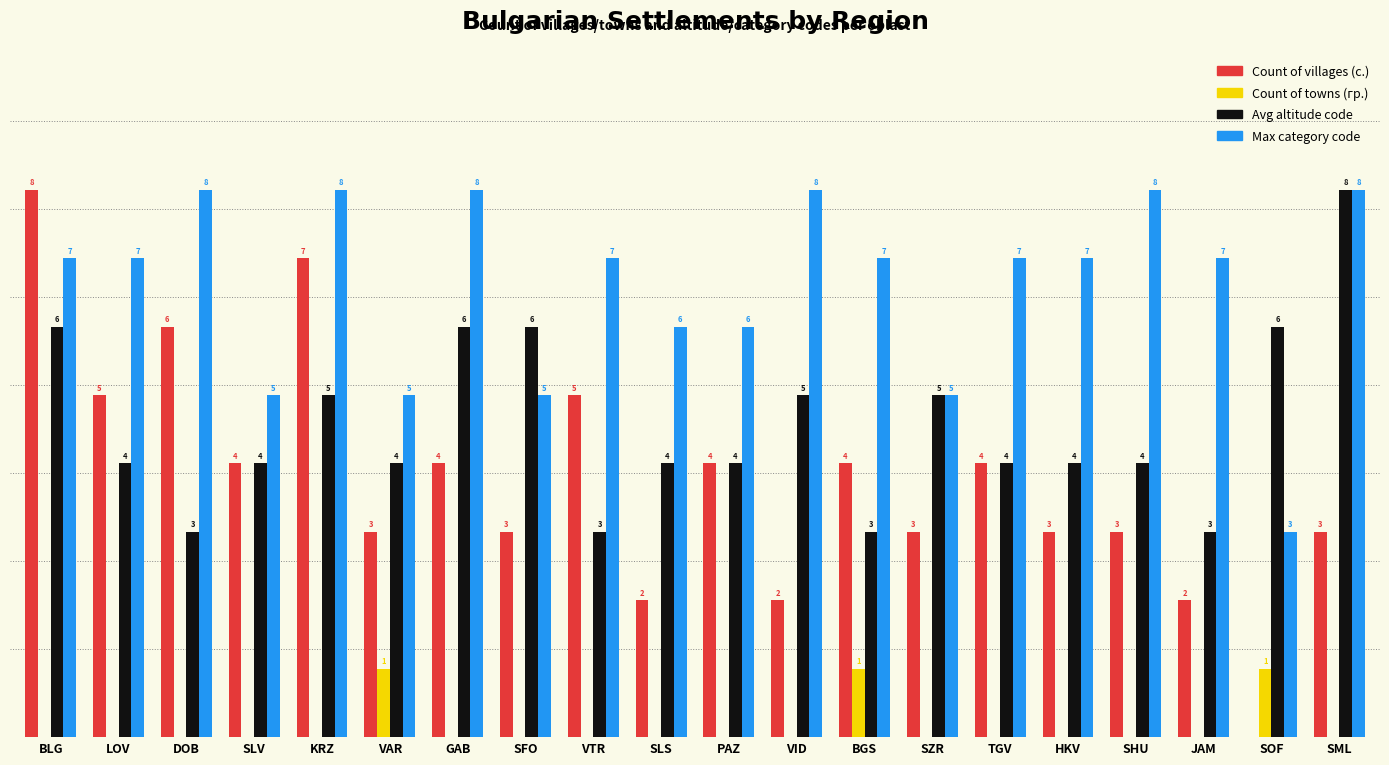

Is the value of Count of villages (с.) at SOF greater than the value of Avg altitude code at SLS?

No